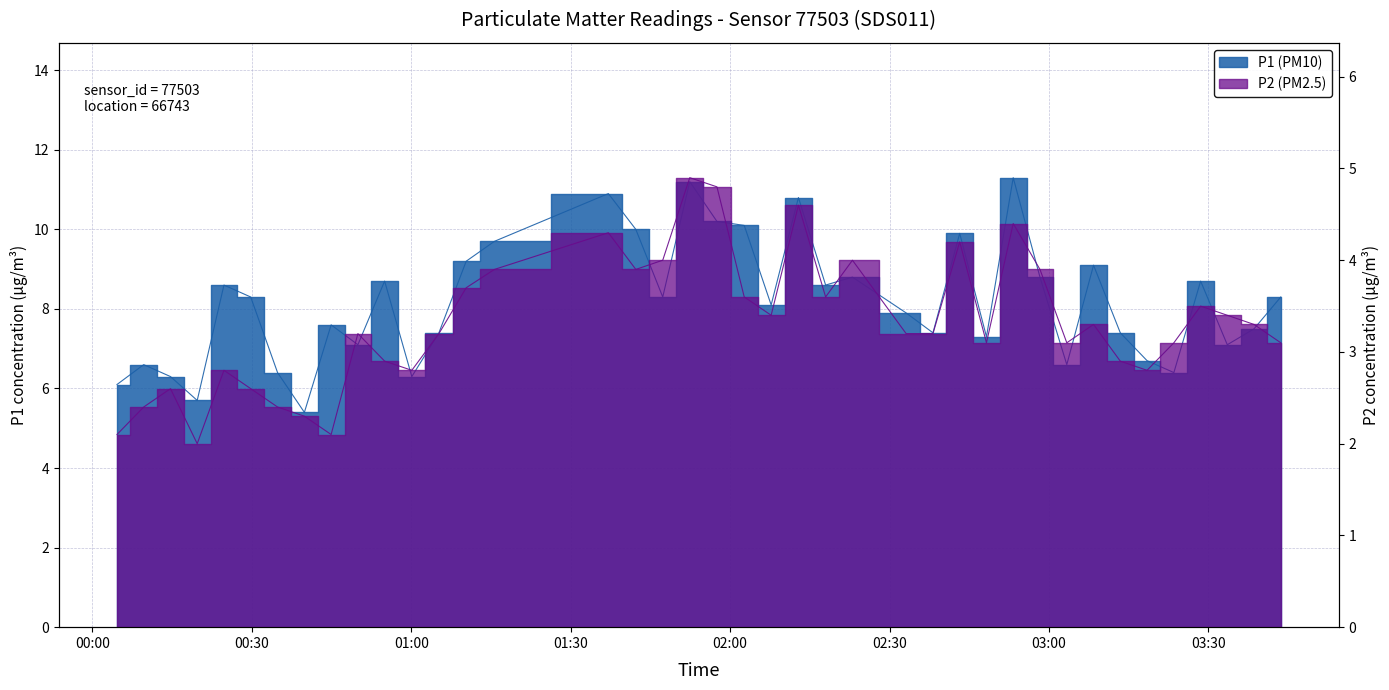

What is the label of the 35th point from the left?

03:18